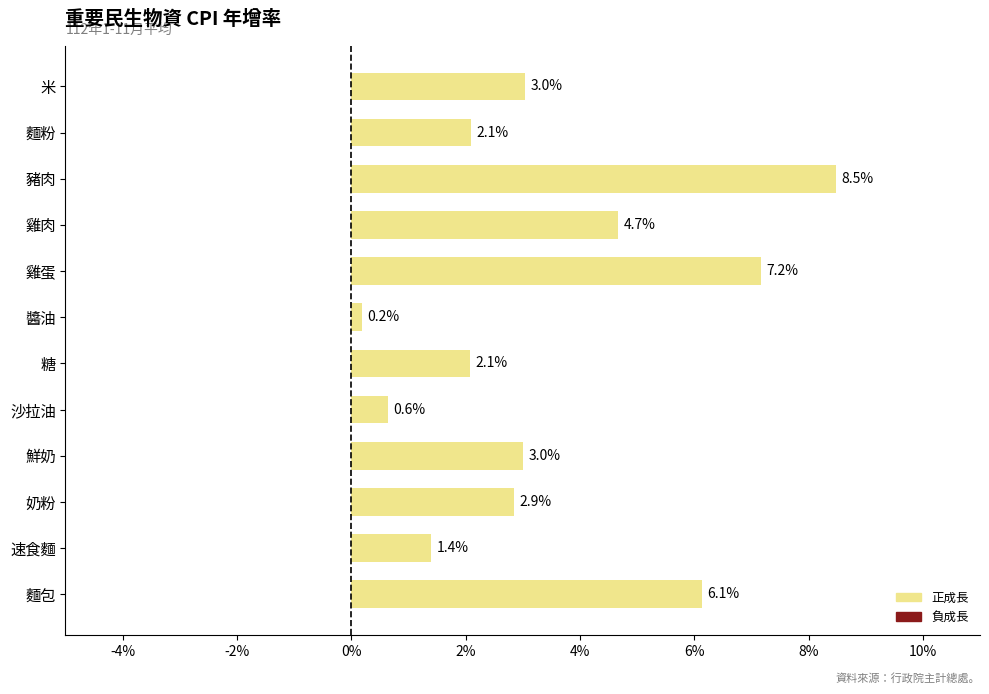

How many distinct data groups are displayed?

1